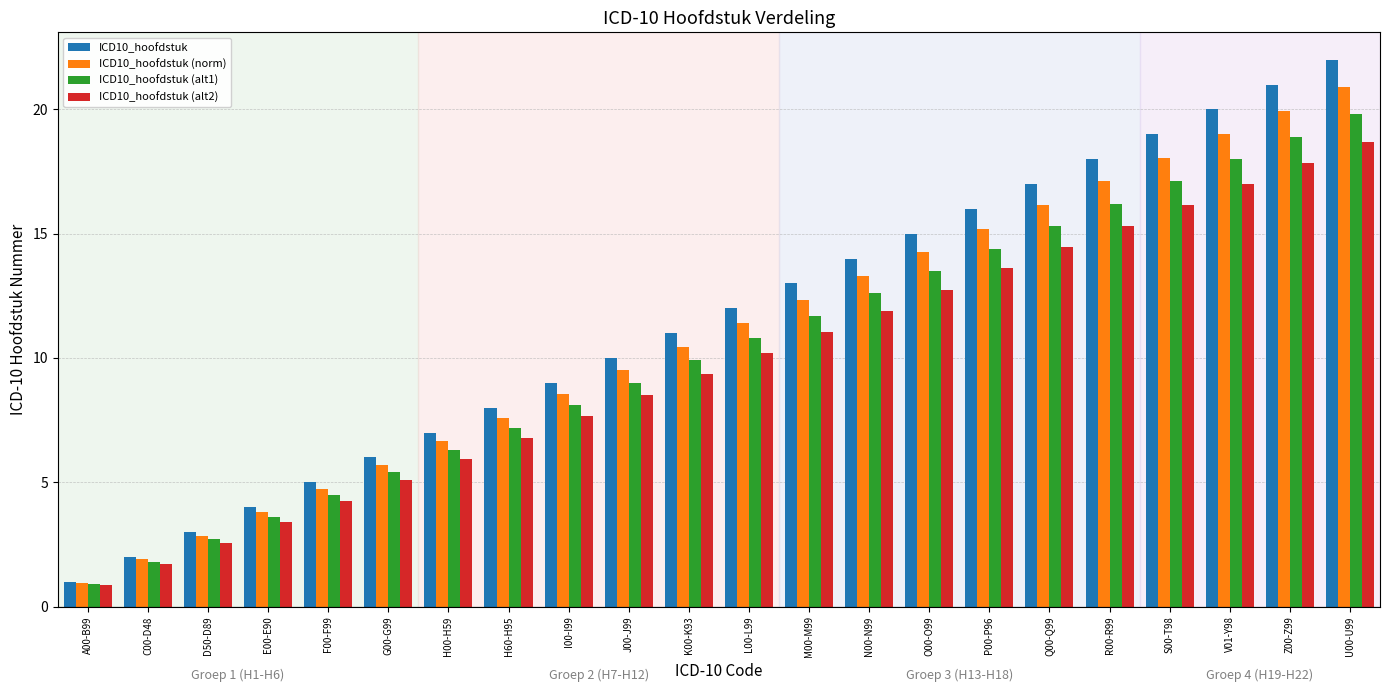

At H60-H95, list the series in order from largest to smallest.

ICD10_hoofdstuk, ICD10_hoofdstuk (norm), ICD10_hoofdstuk (alt1), ICD10_hoofdstuk (alt2)